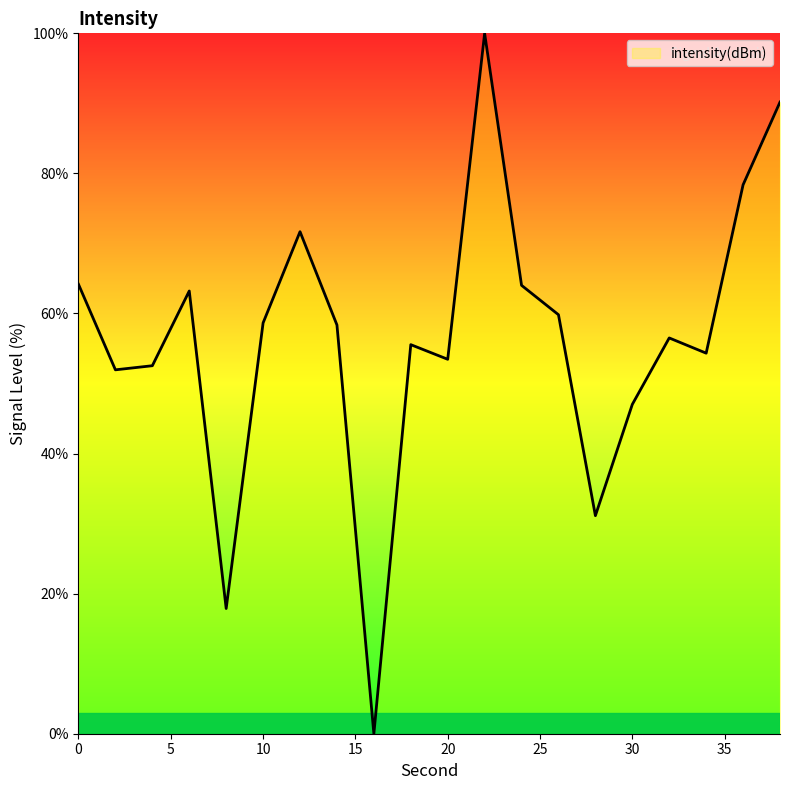

What is the difference between the maximum and second lowest values?

82.1